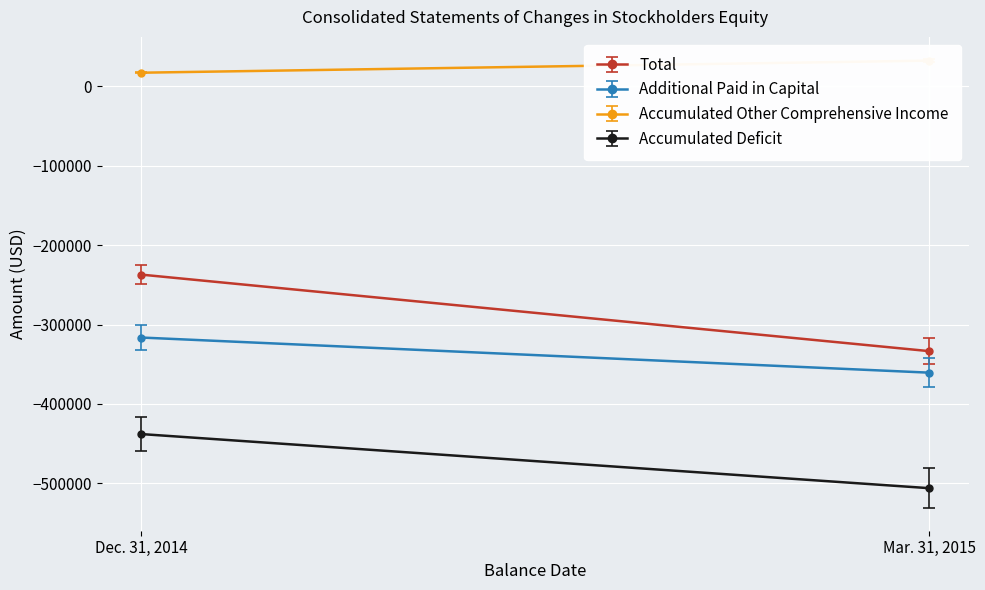

Rank the series by their maximum value, from highest to lowest.

Accumulated Other Comprehensive Income, Total, Additional Paid in Capital, Accumulated Deficit